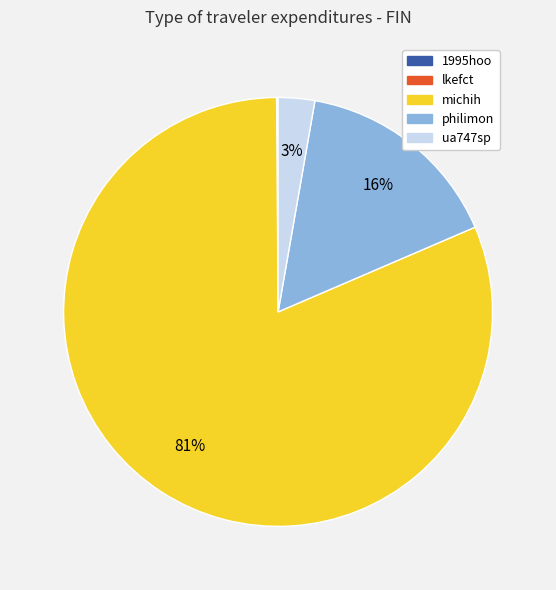

Do philimon and michih together represent more than half of the pie?

Yes